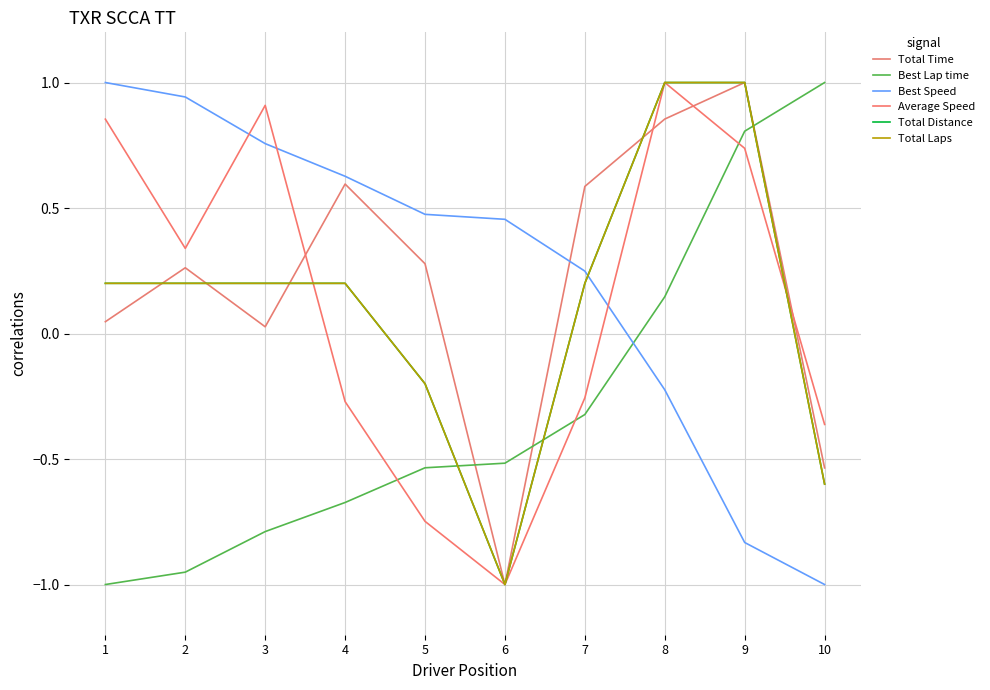

True or false: Average Speed has more than 0 interior local peaks.

True